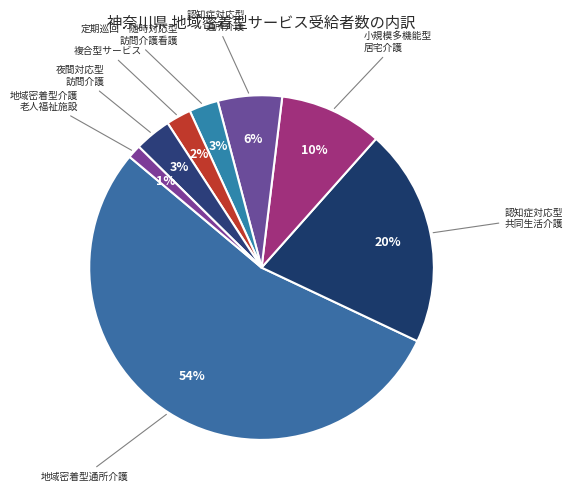

How many segments does this pie chart have?

8